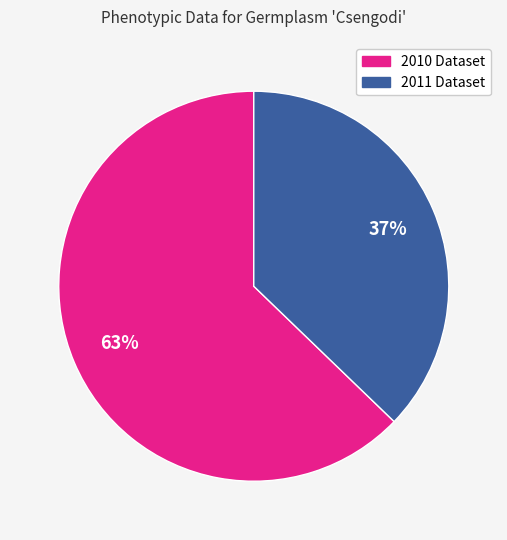

Is there a majority slice in this chart?

Yes